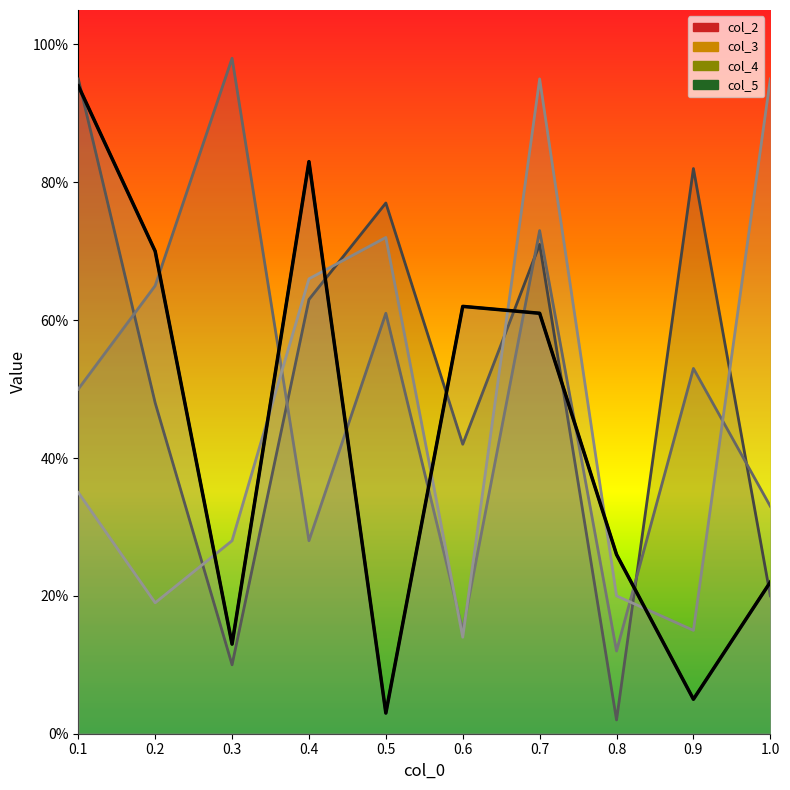

Is it true that col_3 equals 0.2 at 1.0?

True